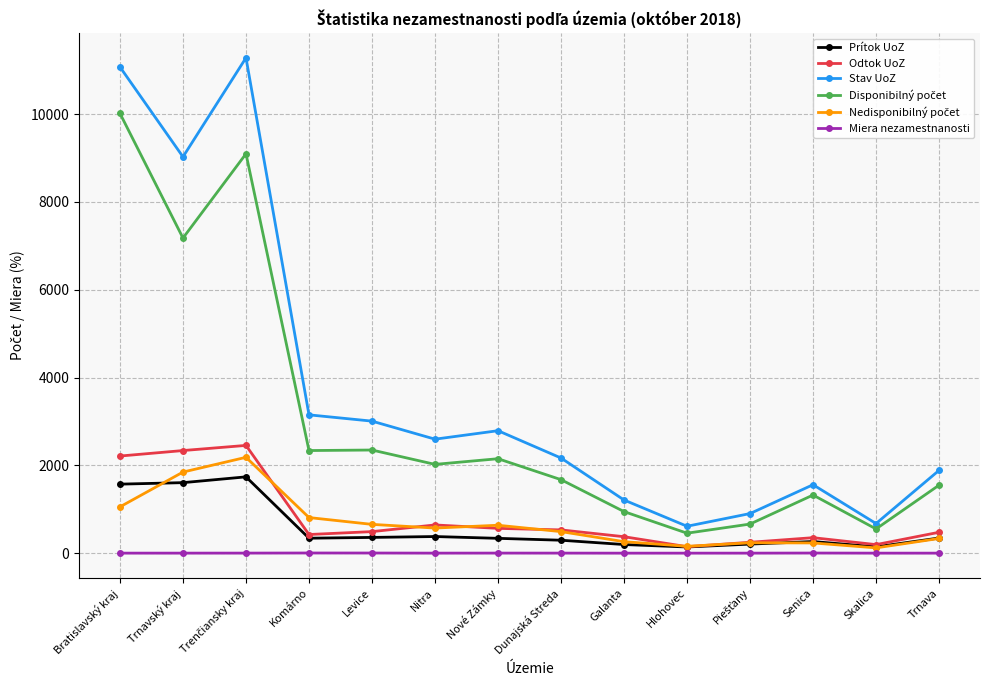

Which series has the widest spread of values?

Stav UoZ